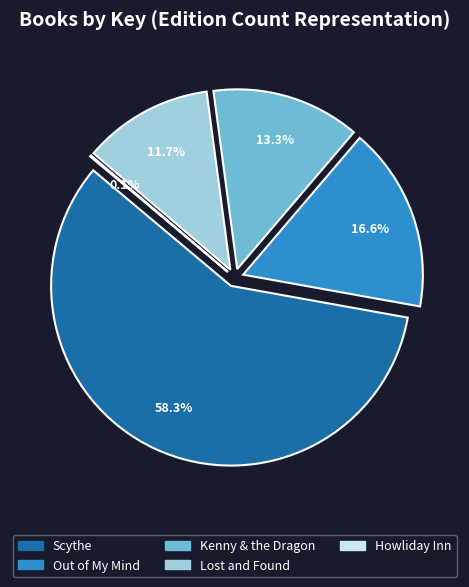

What is the total percentage of Scythe and Kenny & the Dragon?

71.6%